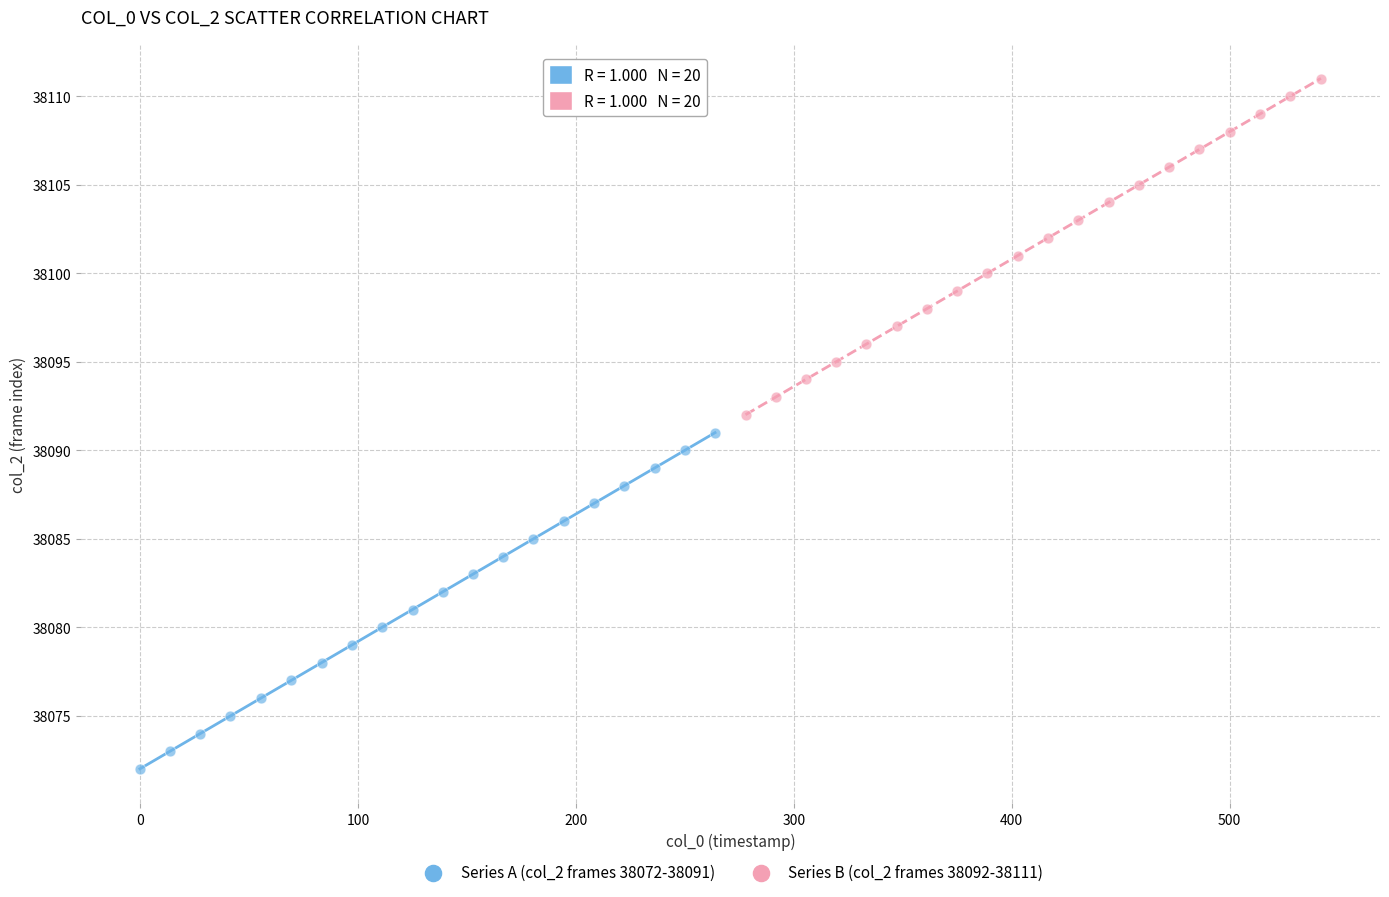

Which series reaches the maximum Y coordinate?

Series B (col_2 frames 38092-38111)